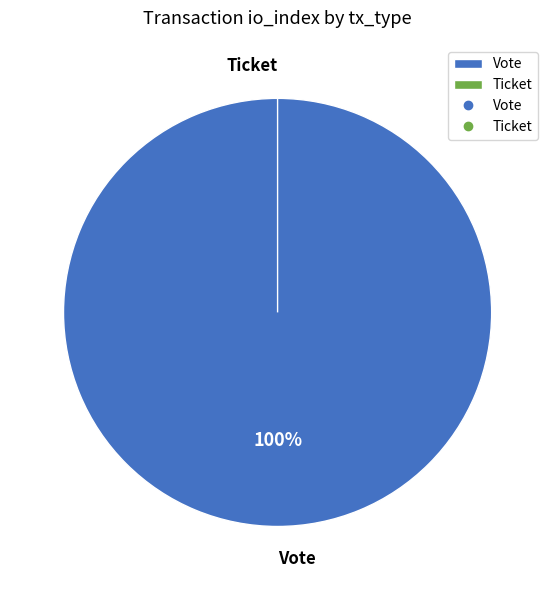

What percentage is the Vote slice, to the nearest percent?

100%